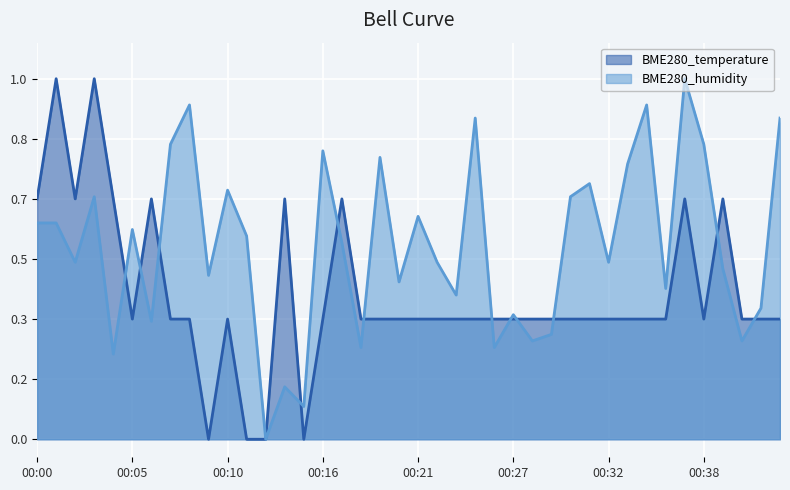

What is the difference between the BME280_humidity values at 00:16 and 00:02?

0.3